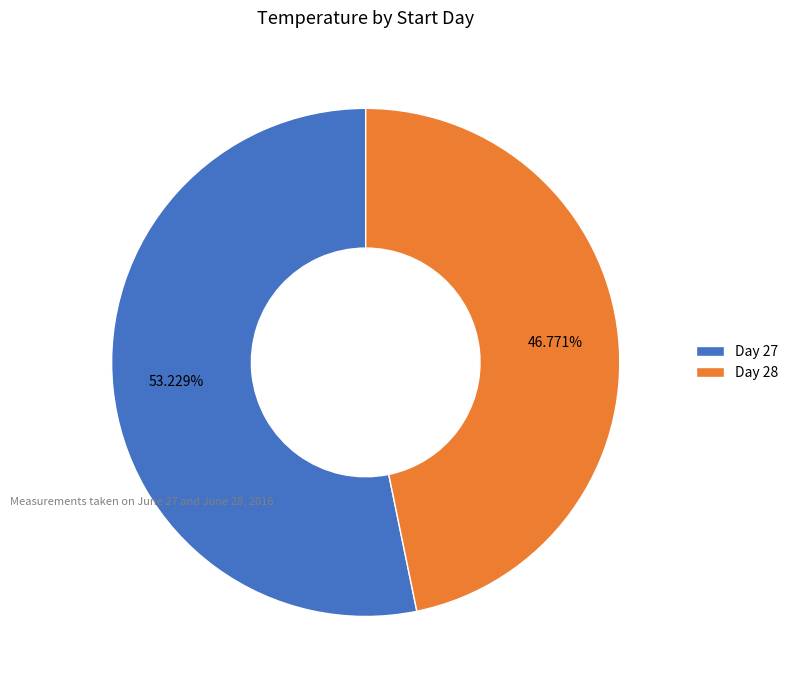

What is the ratio of the value at Day 27 to the value at Day 28?

1.1